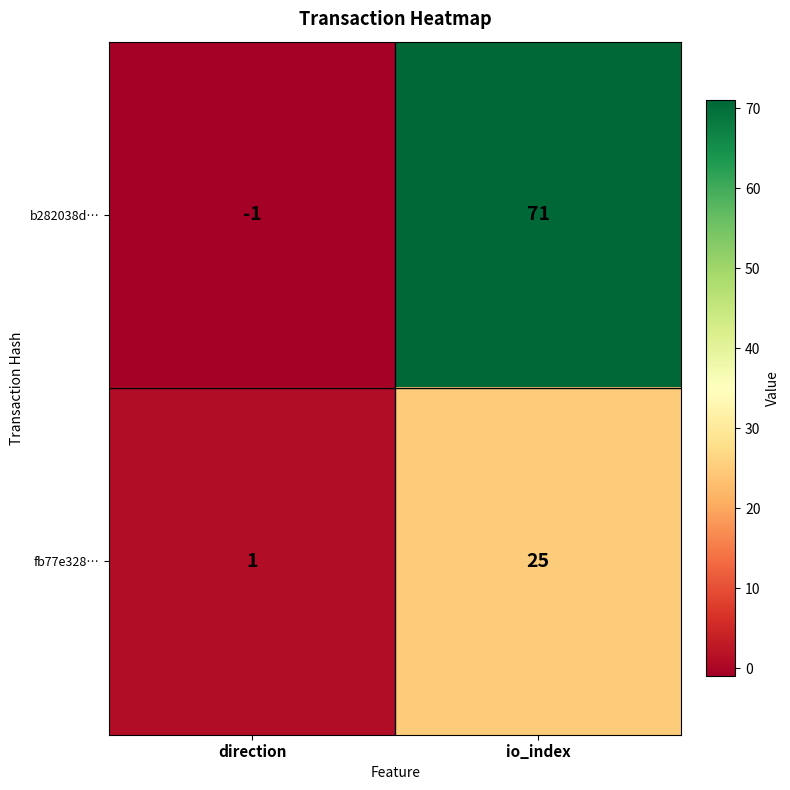

Reading left to right, transcribe all the data shown in this chart.

b282038d…: -1	71
fb77e328…: 1	25